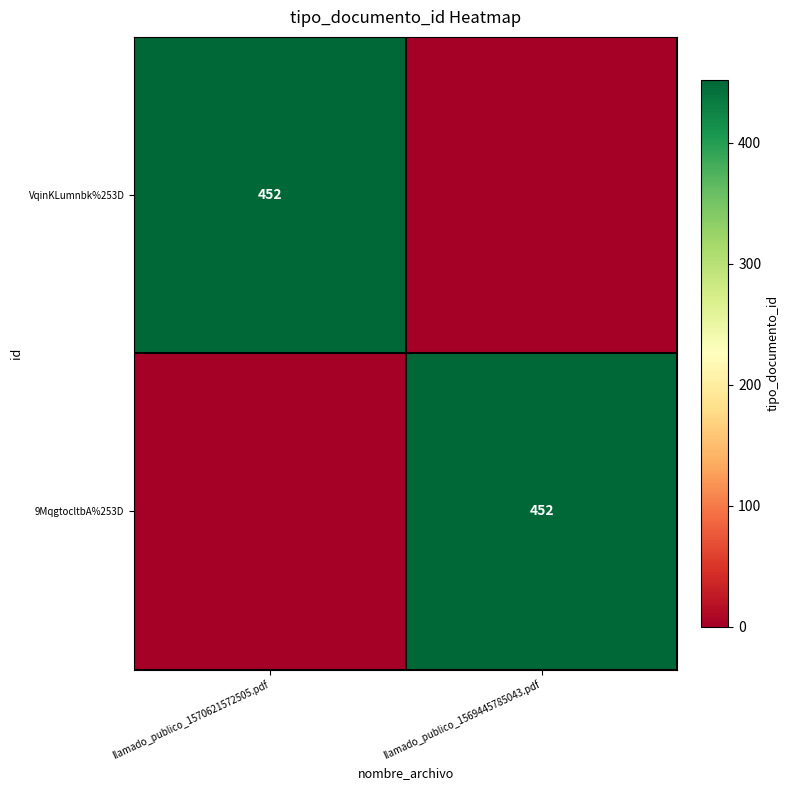

Between llamado_publico_1570621572505.pdf and llamado_publico_1569445785043.pdf, which is larger?

llamado_publico_1570621572505.pdf